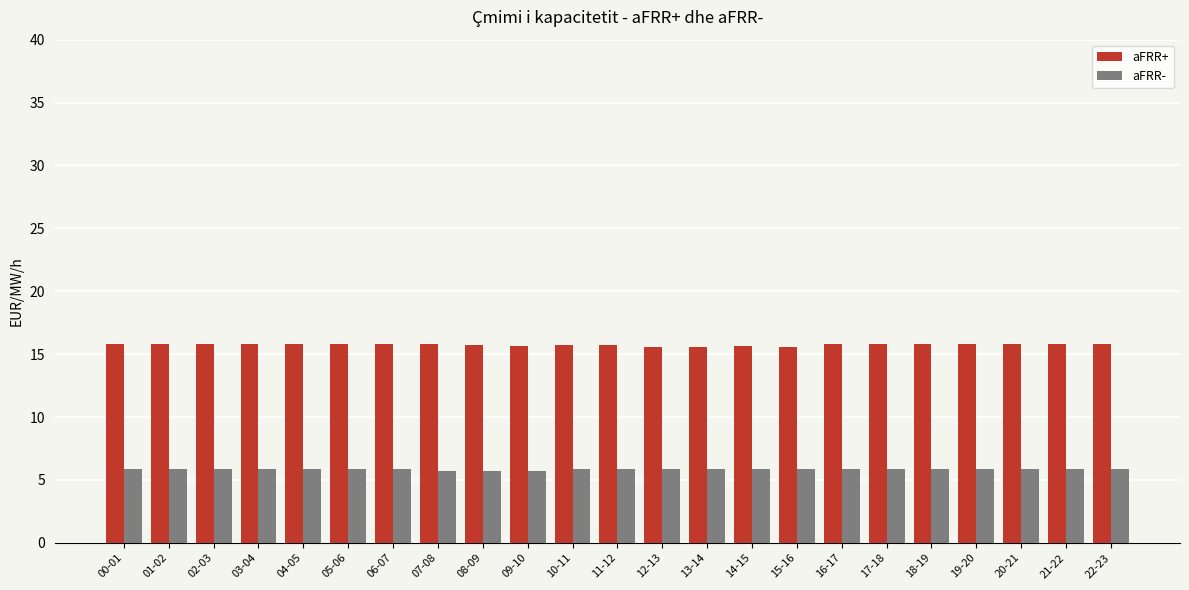

What is the maximum value shown in the chart?

15.8